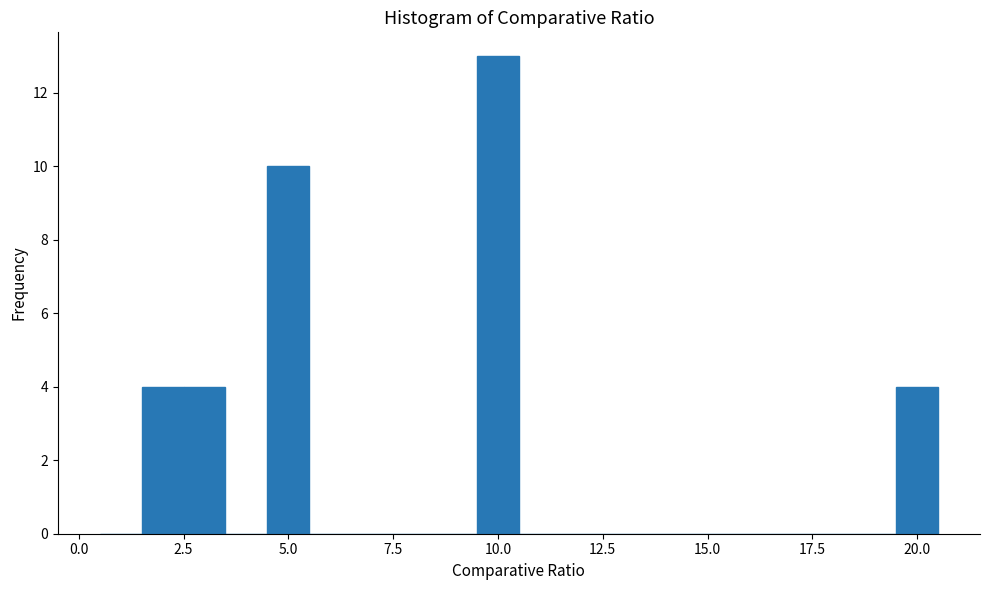

Read against the x-axis, roughly where is the centre of the tallest bar?

10.0